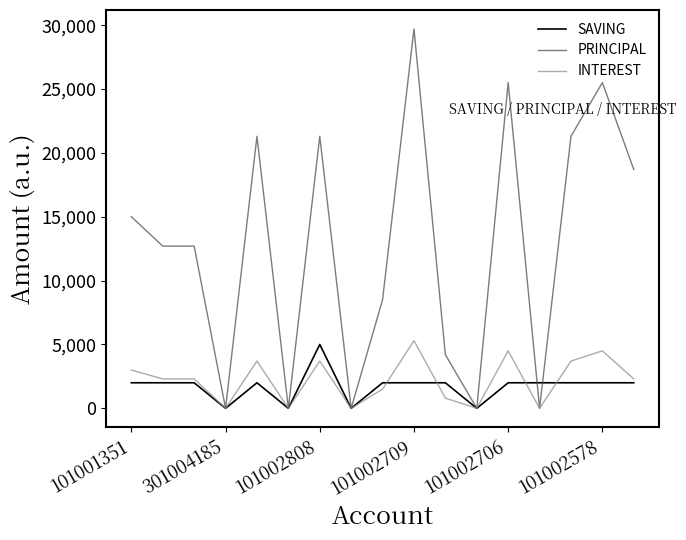

List the series in order of their peak value, lowest first.

SAVING, INTEREST, PRINCIPAL